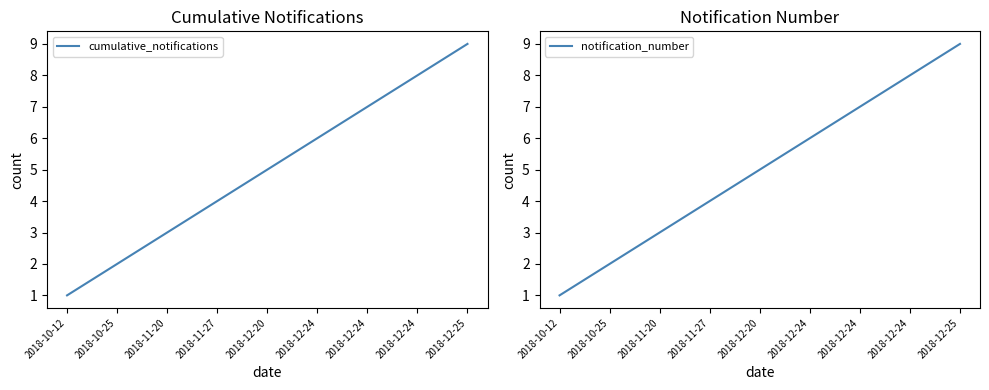

Is this an area chart (filled region under the line)?

No